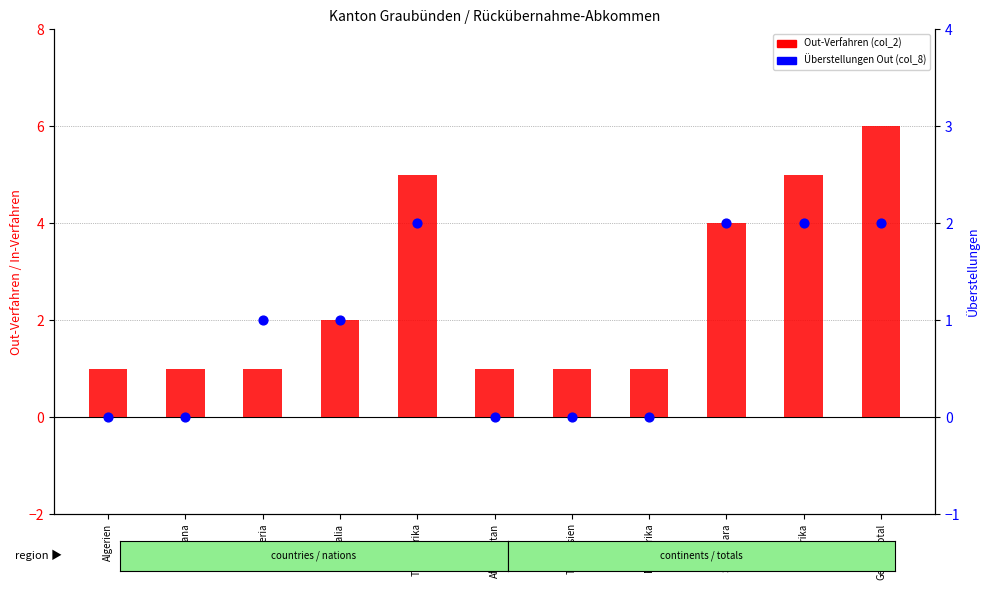

Which series reaches the minimum Y coordinate?

Überstellungen Out (col_8)